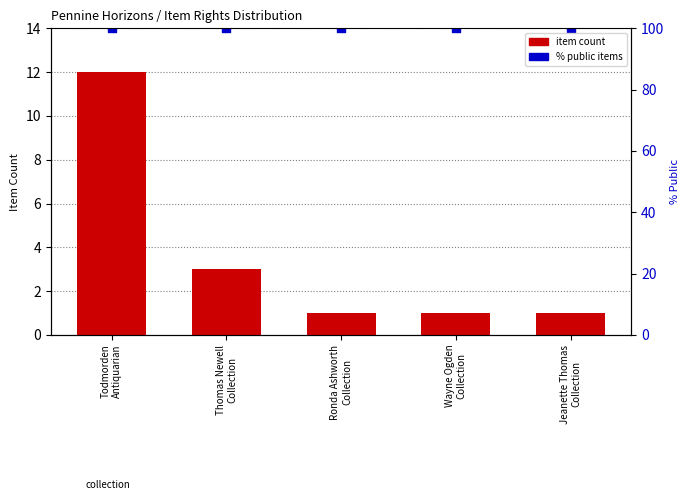

What is the total value across all series at Ronda Ashworth
Collection?

15